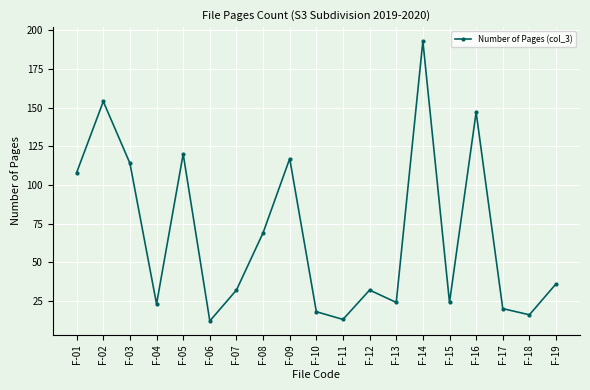

How many lines are shown in the chart?

1